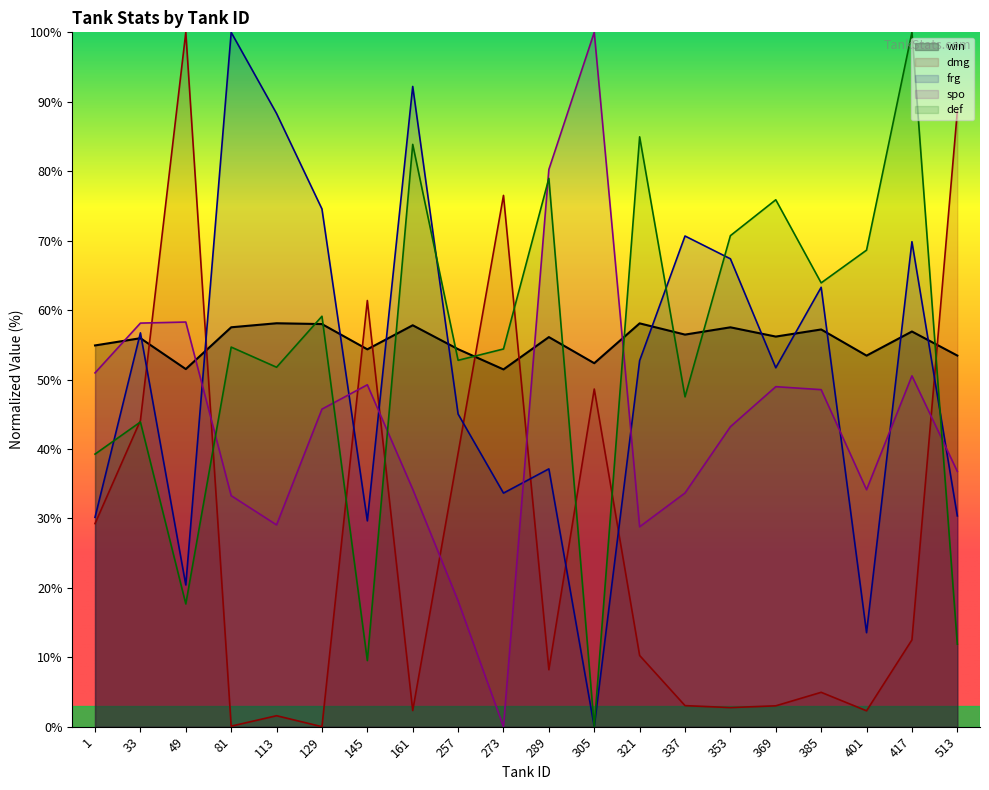

The value of dmg at 369 is 3.0. True or false?

True